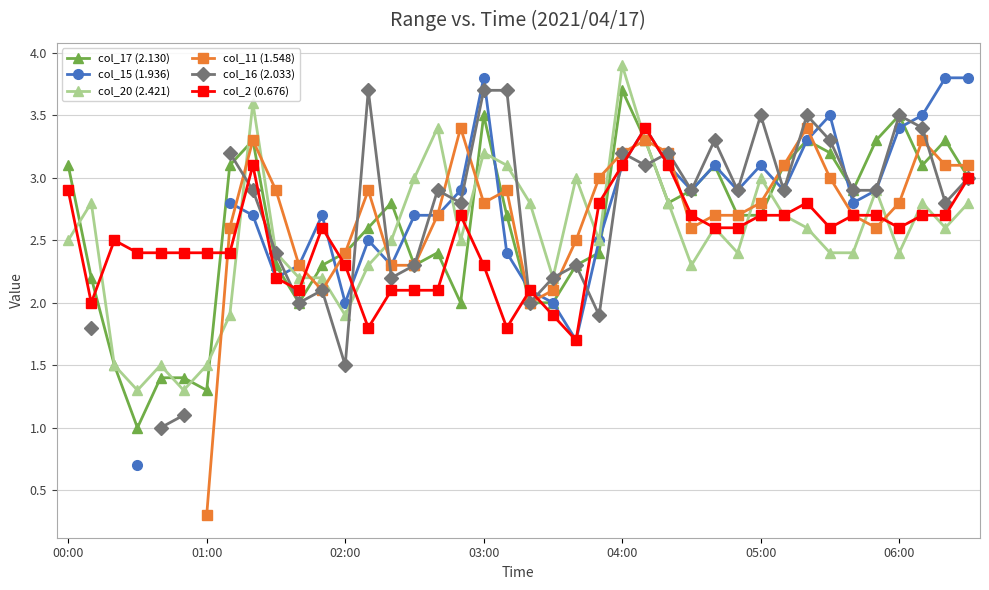

What is the maximum value for col_17 (2.130)?

3.7